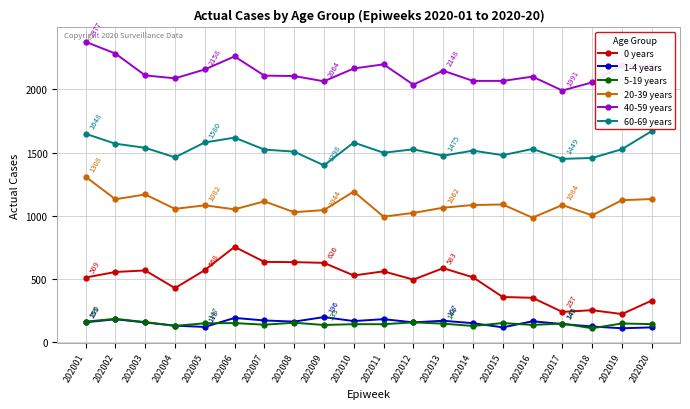

What is the value of the 20-39 years point at the 7th from the left?

1113.0